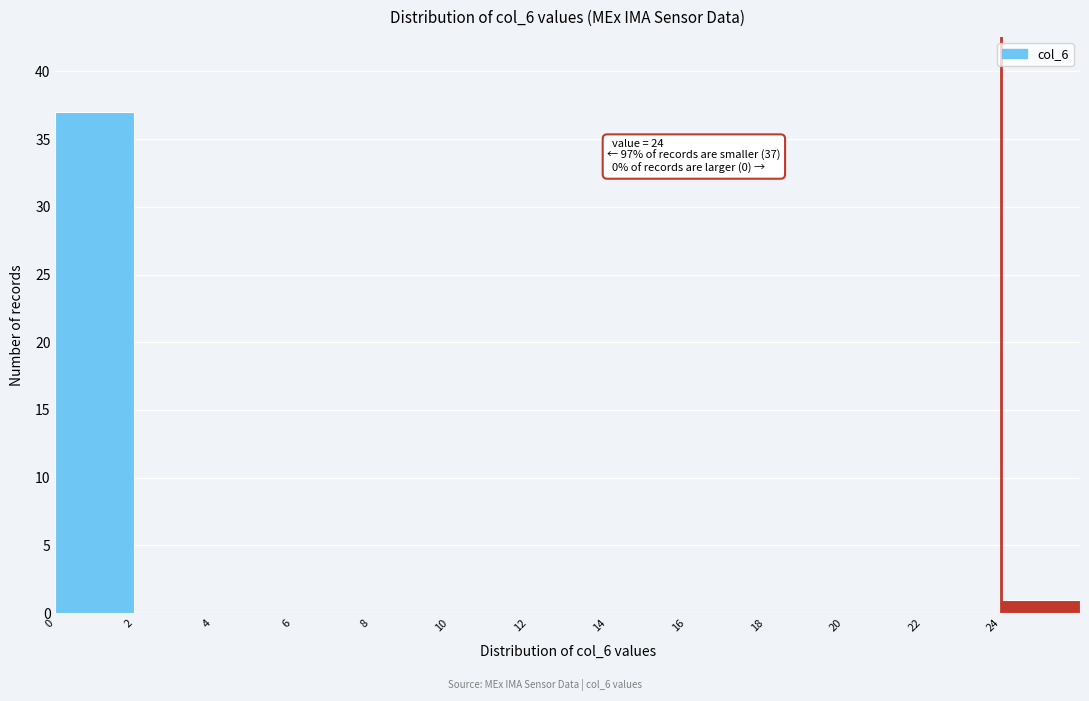

Which range on the x-axis has the tallest bar?

0 to 2